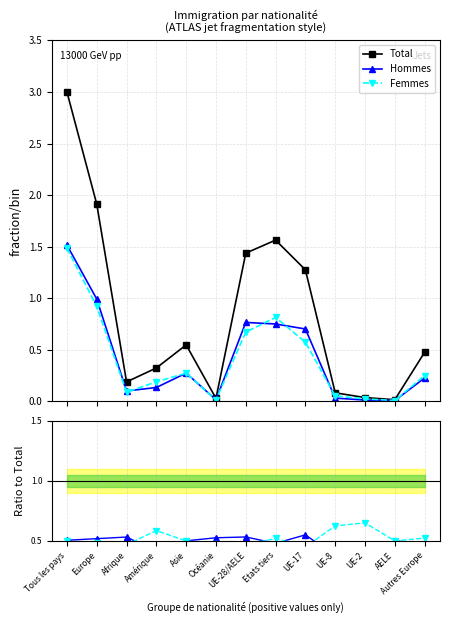

Which category has the lowest value across all series?

AELE